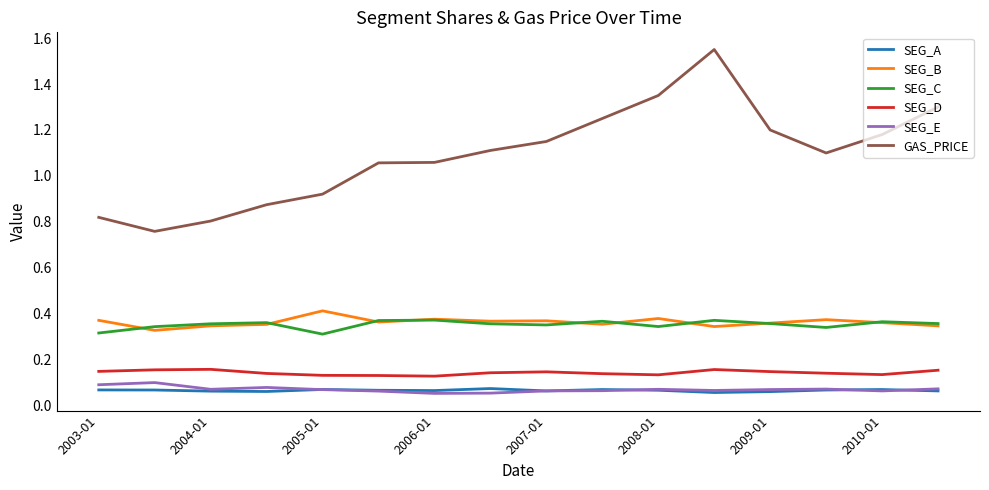

What is the sum of all SEG_C values?

5.7